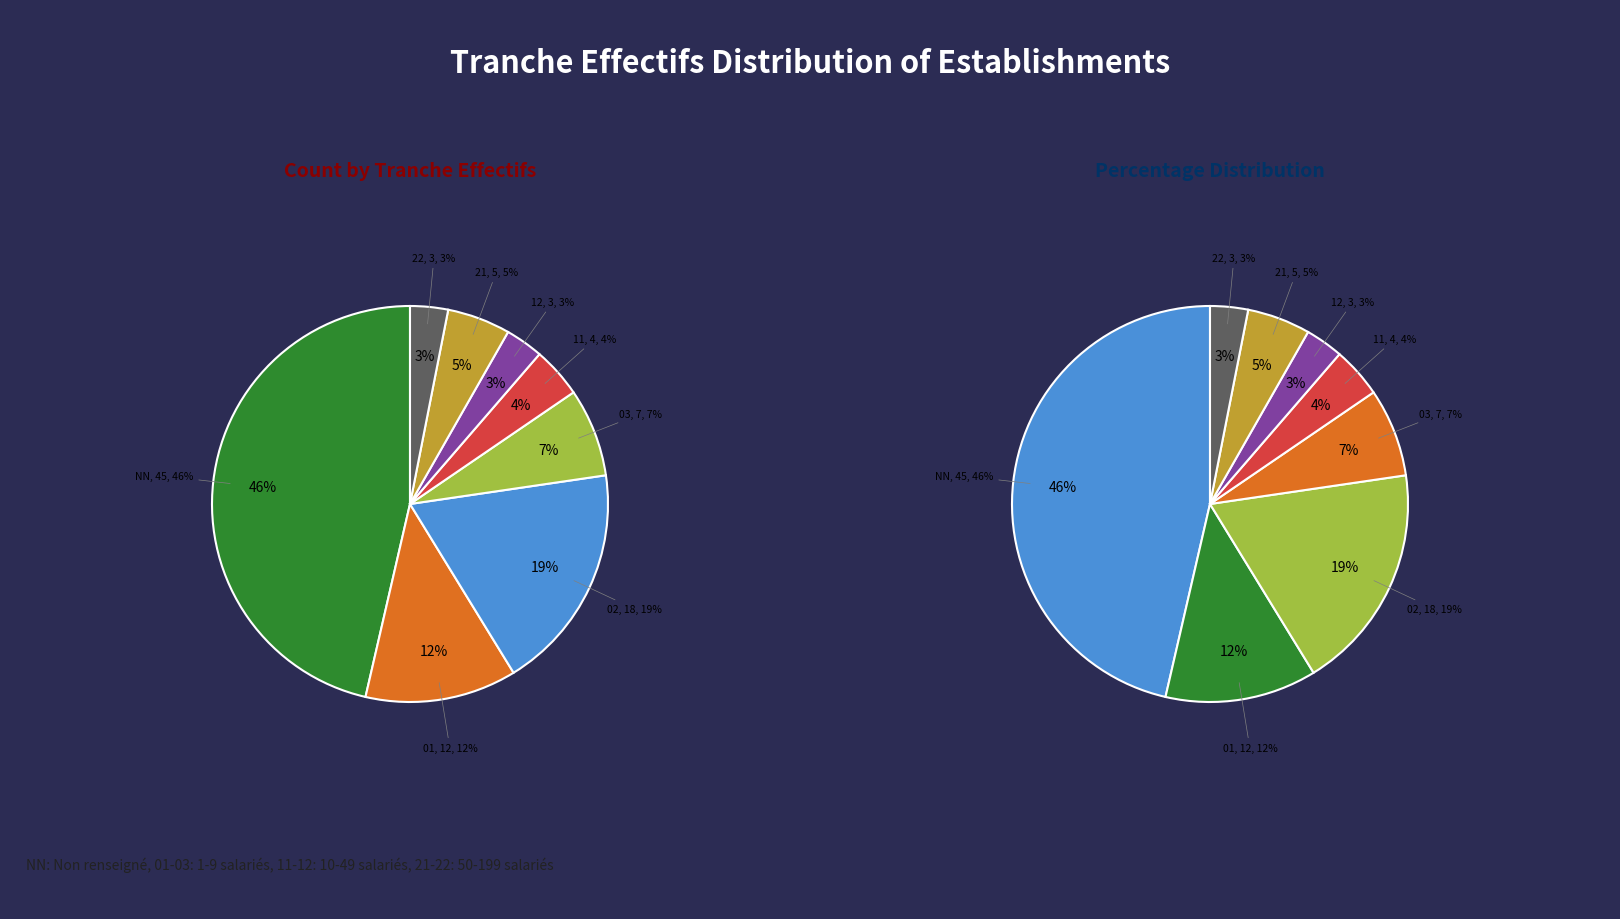

Count the number of slices in the pie.

8